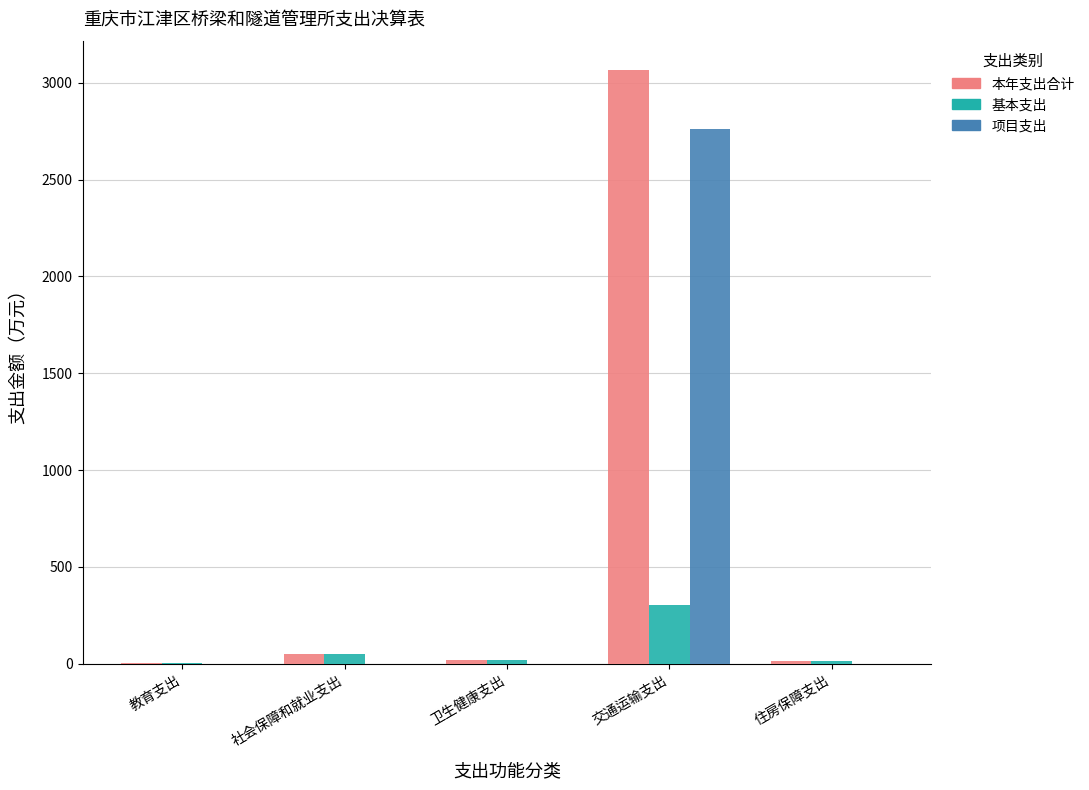

At which label is 本年支出合计 closest to 1532?

社会保障和就业支出